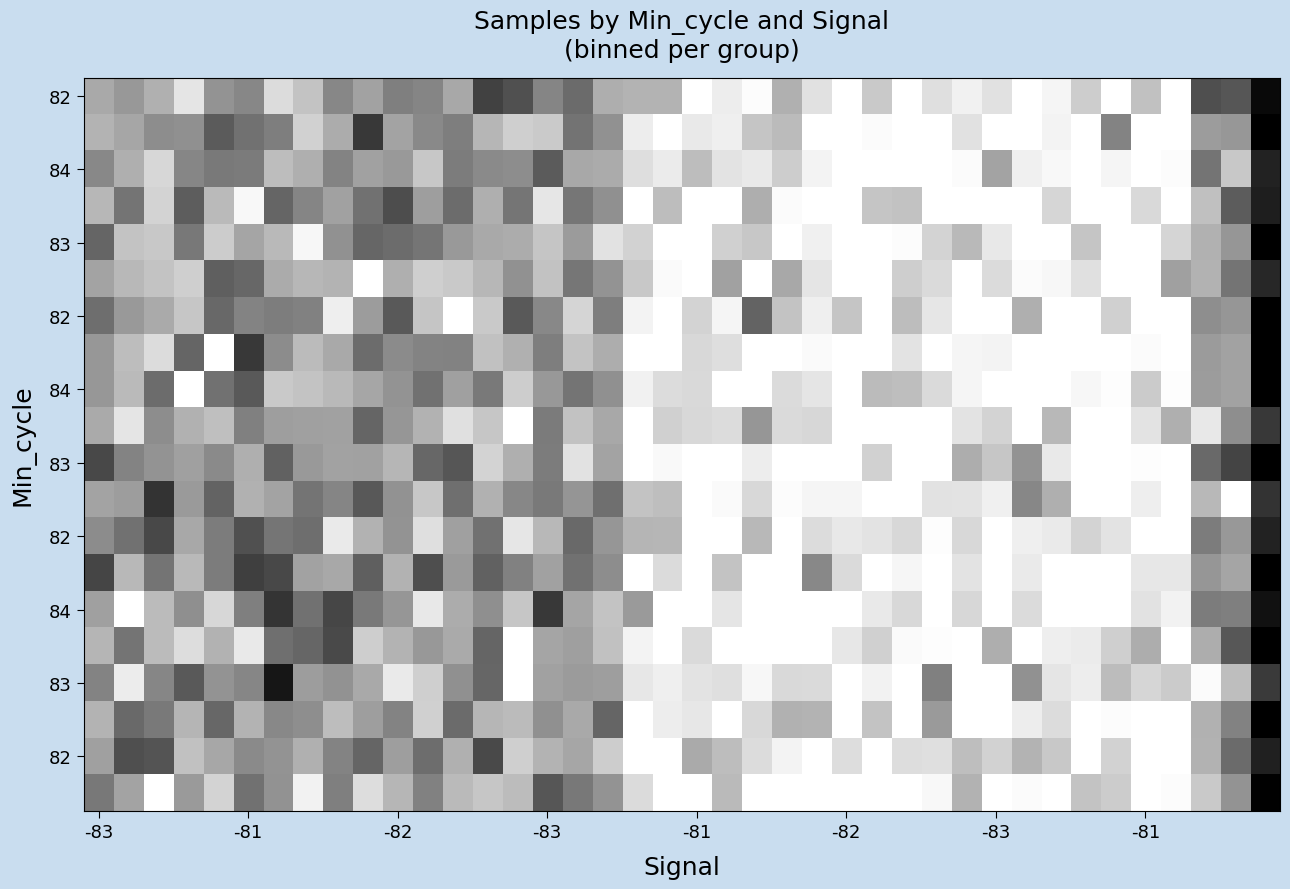

What is the minimum value shown in the chart?

1682343.0